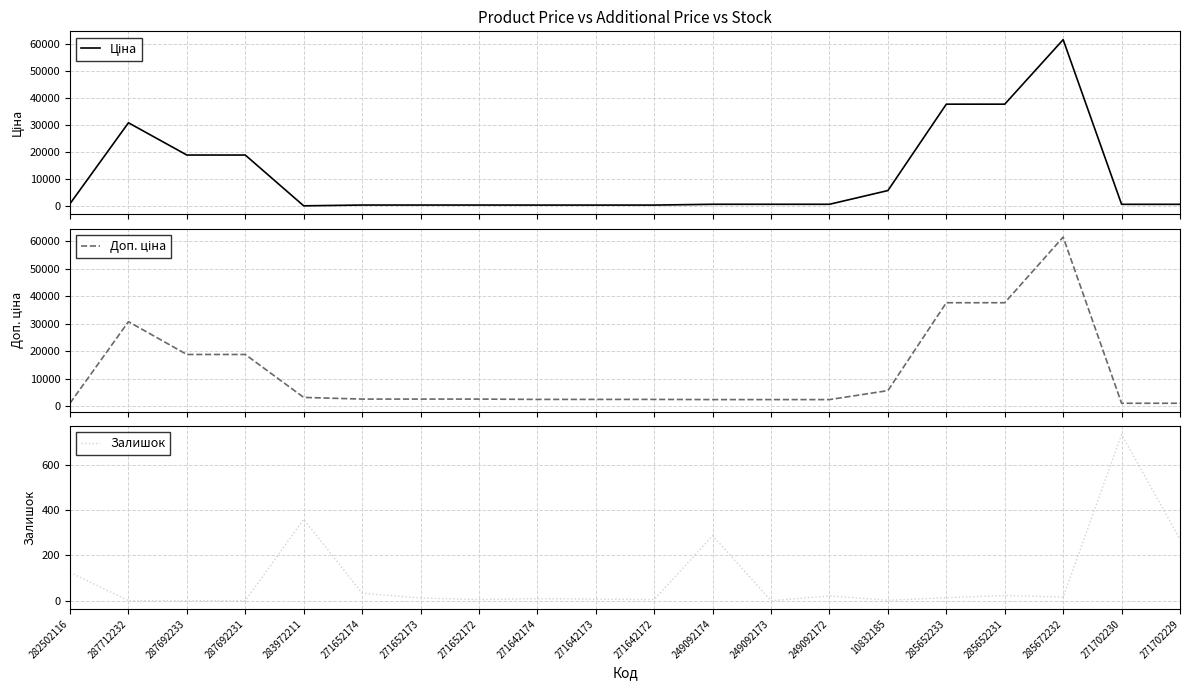

Count the number of data series in this chart.

3